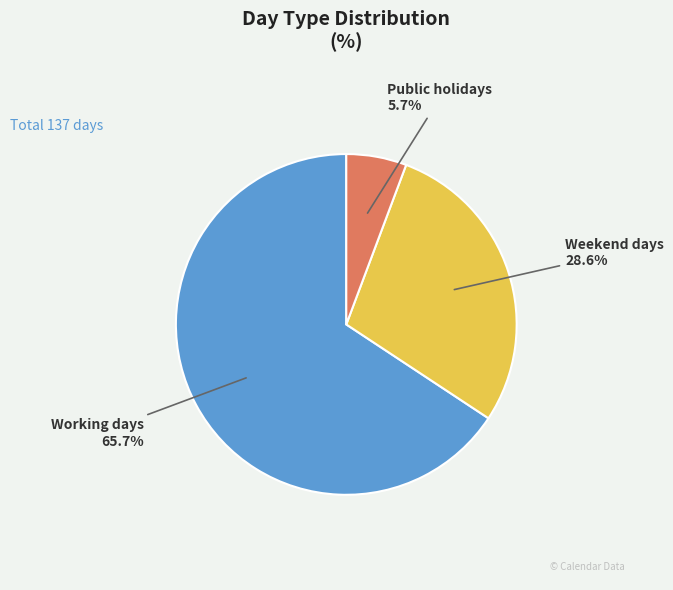

Count the number of slices in the pie.

3